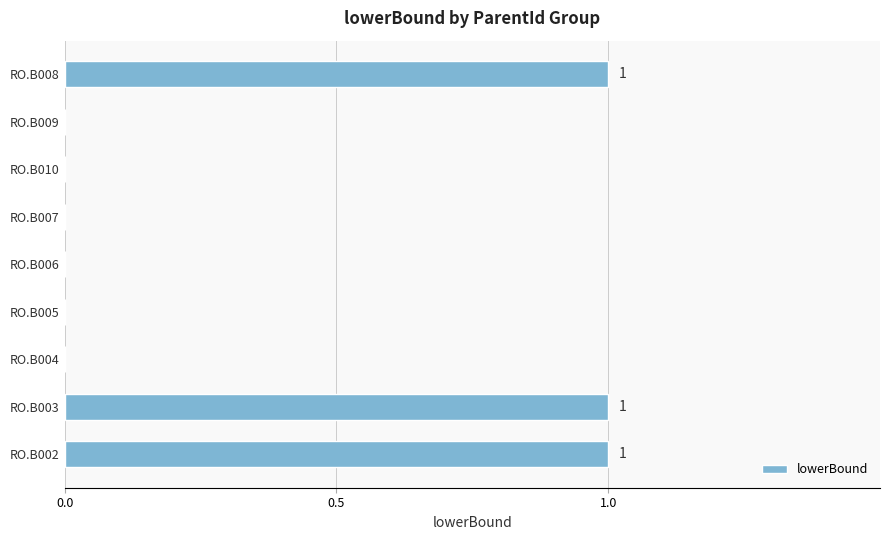

What is the sum of all values?

3